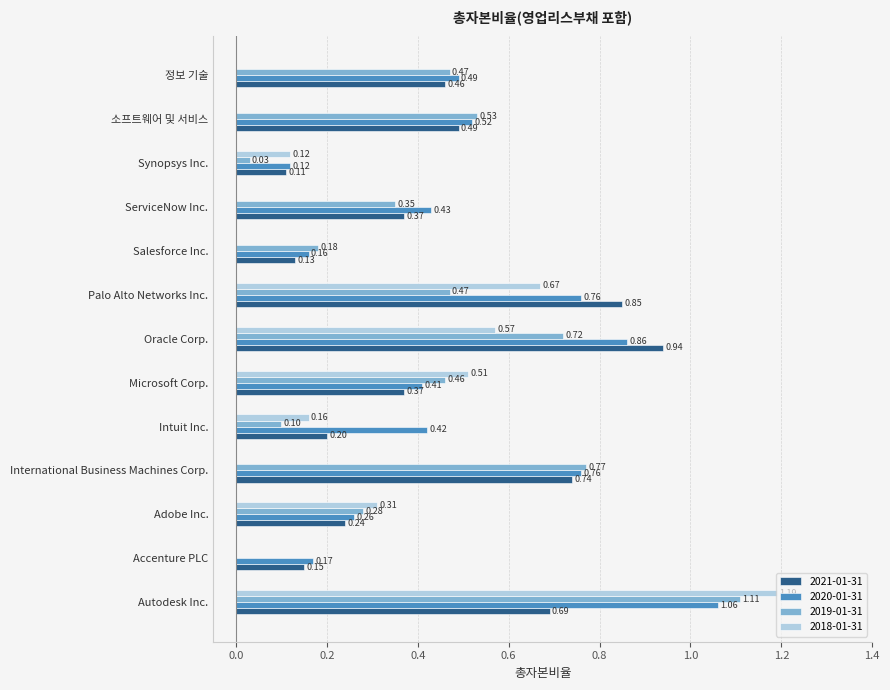

What is the approximate value of 2018-01-31 at Intuit Inc.?

0.2